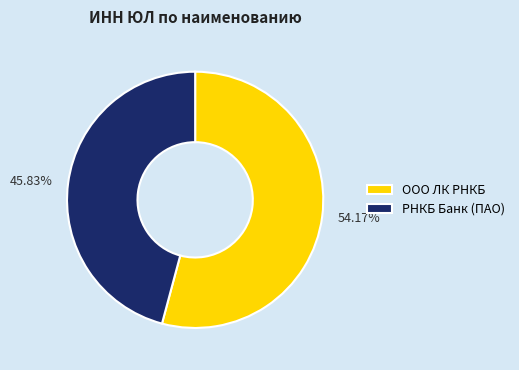

The ООО ЛК РНКБ slice represents 54% of the pie. True or false?

True